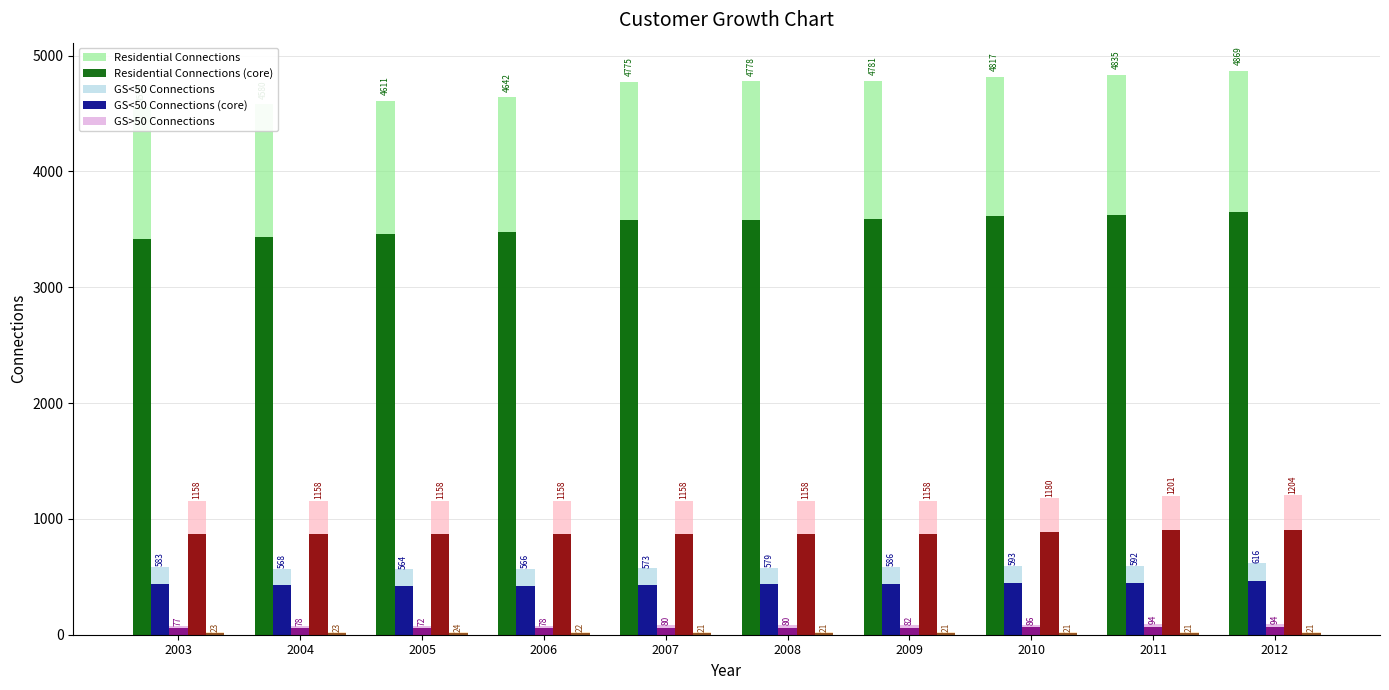

Which series changed the most between 2009 and 2012?

Residential Connections